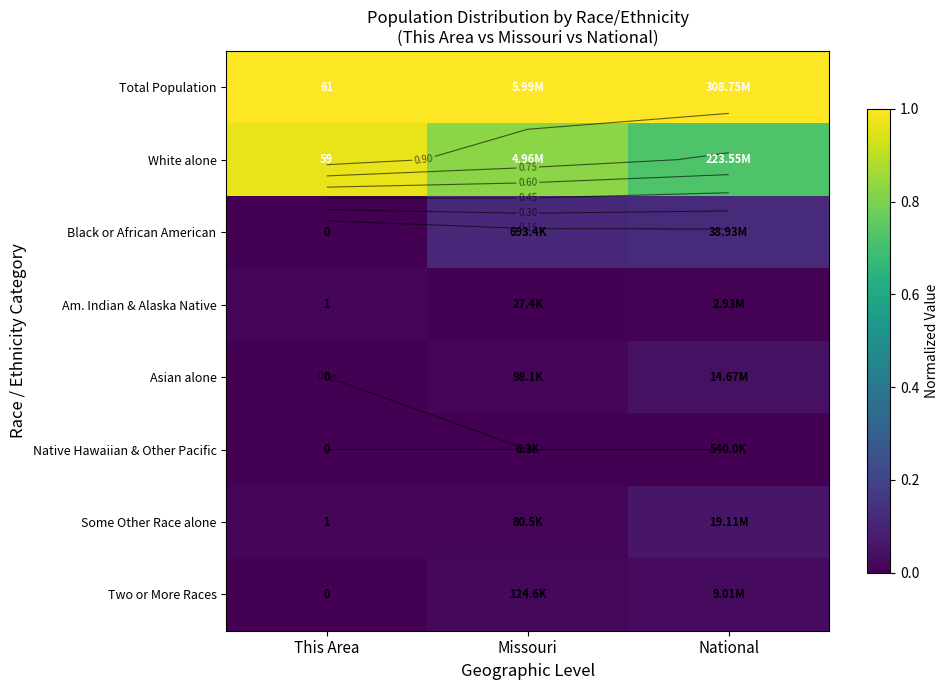

Which series changed the most between This Area and Missouri?

White alone